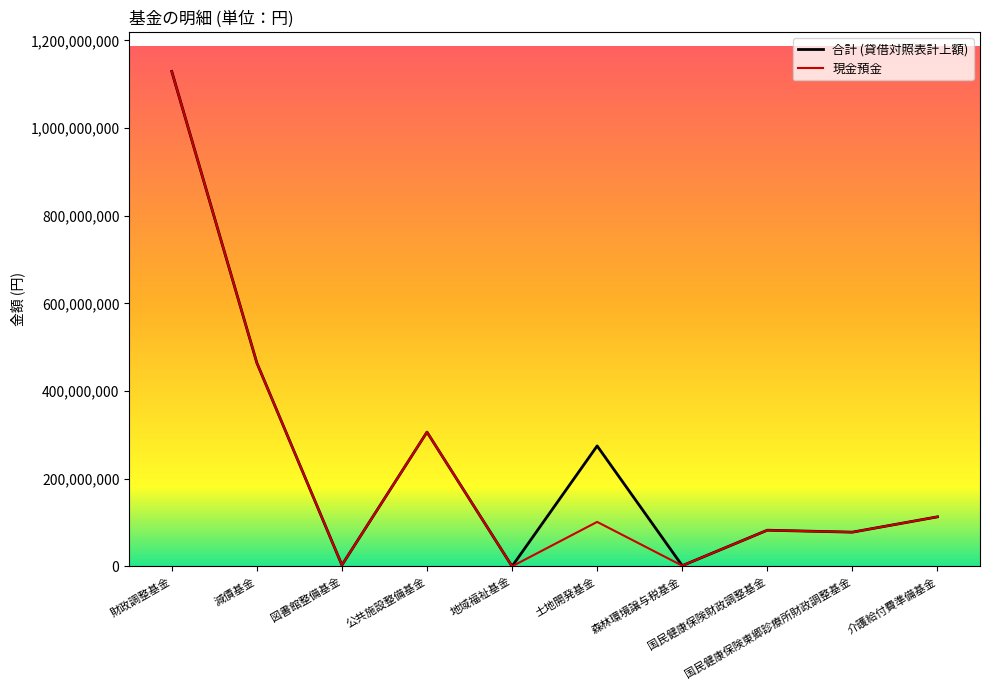

Which series has the largest total across all categories?

合計 (貸借対照表計上額)